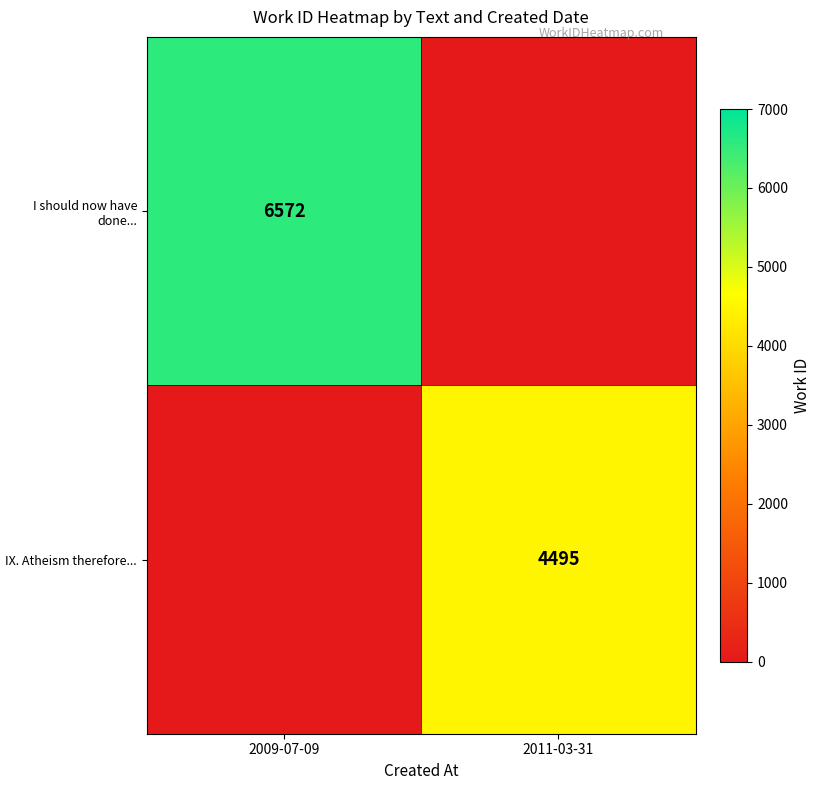

Count the number of categories in the chart.

2